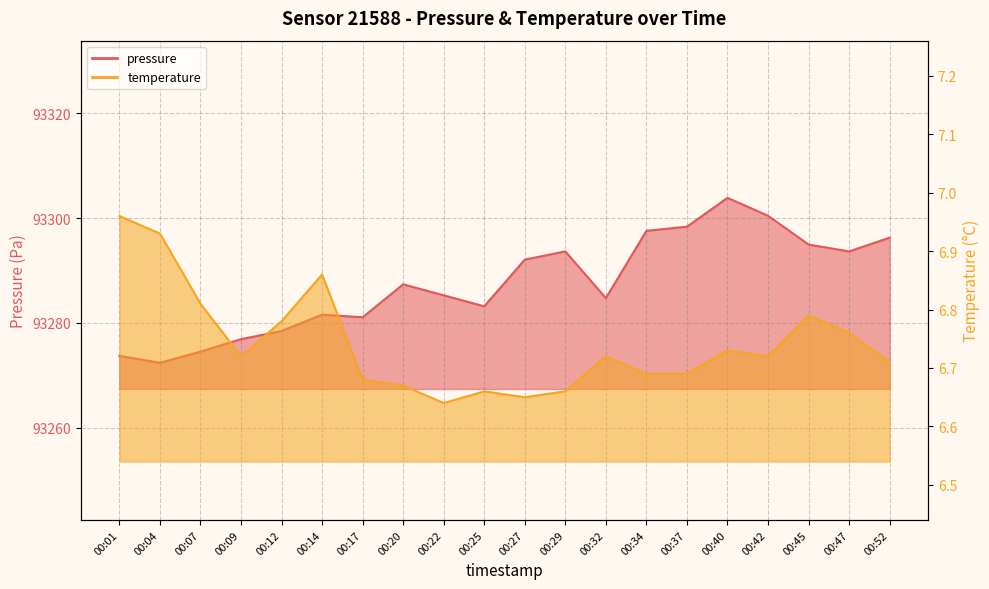

Reading left to right, extract all data points from this chart.

pressure: 00:01=93273.7	00:04=93272.4	00:07=93274.5	00:09=93276.9	00:12=93278.5	00:14=93281.6	00:17=93281.1	00:20=93287.4	00:22=93285.3	00:25=93283.2	00:27=93292.1	00:29=93293.7	00:32=93284.8	00:34=93297.6	00:37=93298.4	00:40=93303.9	00:42=93300.5	00:45=93295.0	00:47=93293.7	00:52=93296.3
temperature: 00:01=7.0	00:04=6.9	00:07=6.8	00:09=6.7	00:12=6.8	00:14=6.9	00:17=6.7	00:20=6.7	00:22=6.6	00:25=6.7	00:27=6.7	00:29=6.7	00:32=6.7	00:34=6.7	00:37=6.7	00:40=6.7	00:42=6.7	00:45=6.8	00:47=6.8	00:52=6.7